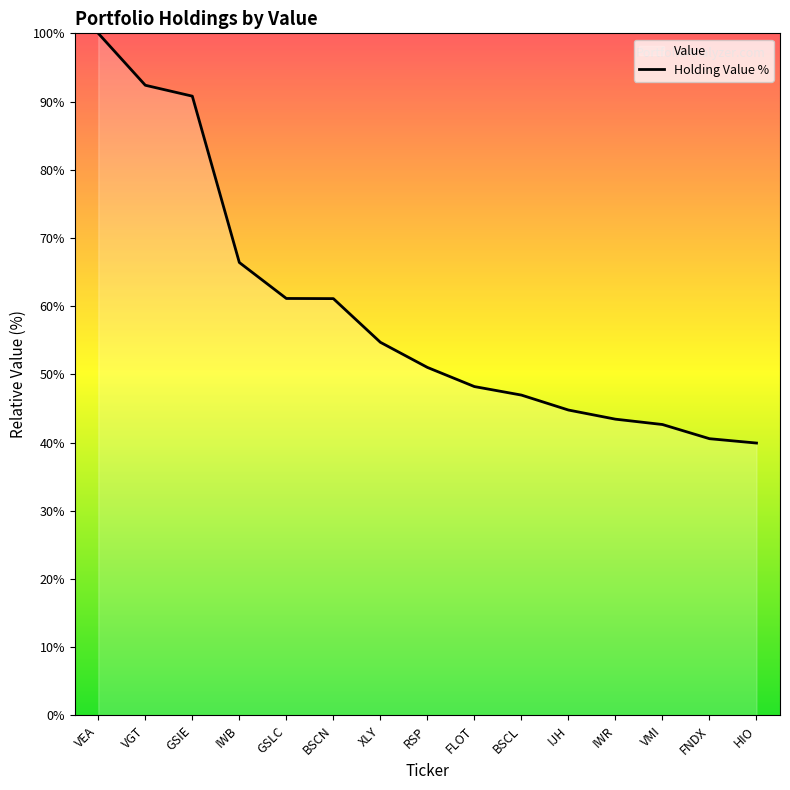

The value at IWB is 43.9. True or false?

False